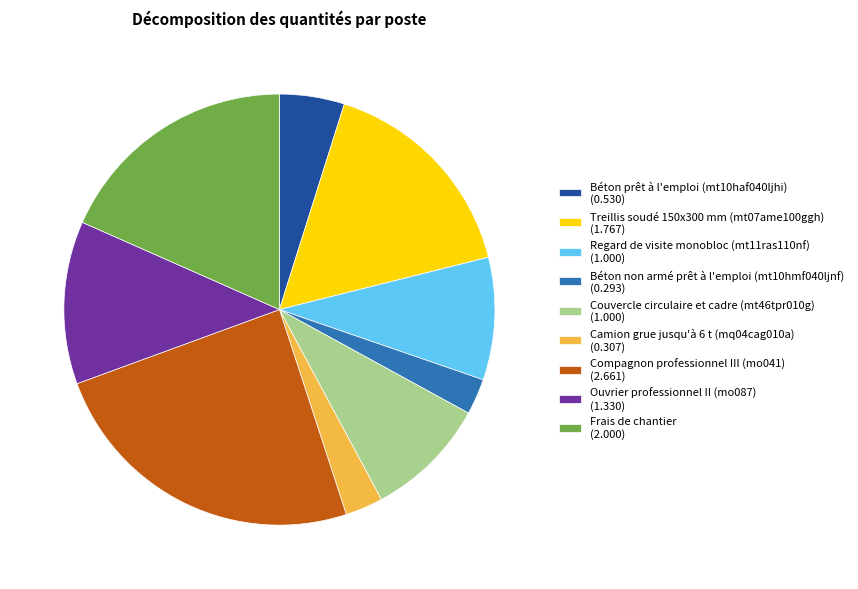

True or false: Camion grue jusqu'à 6 t (mq04cag010a) accounts for 3% of the total.

True